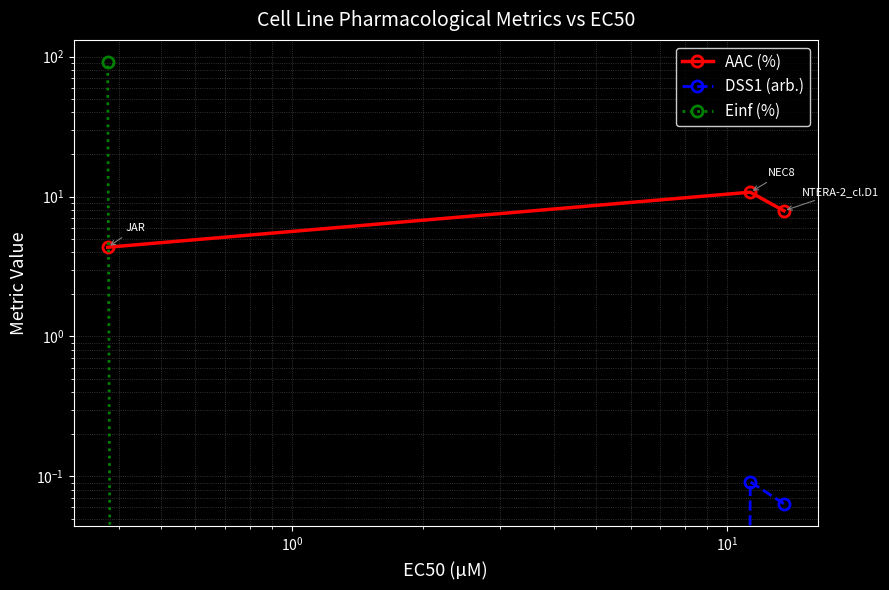

Does the chart display data point markers on the line(s)?

Yes